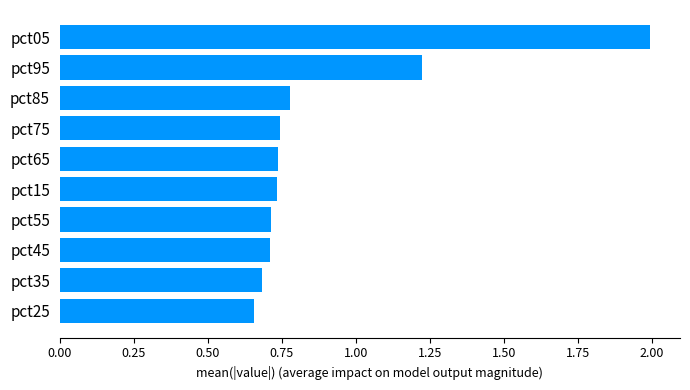

Does the chart contain stacked bars?

No